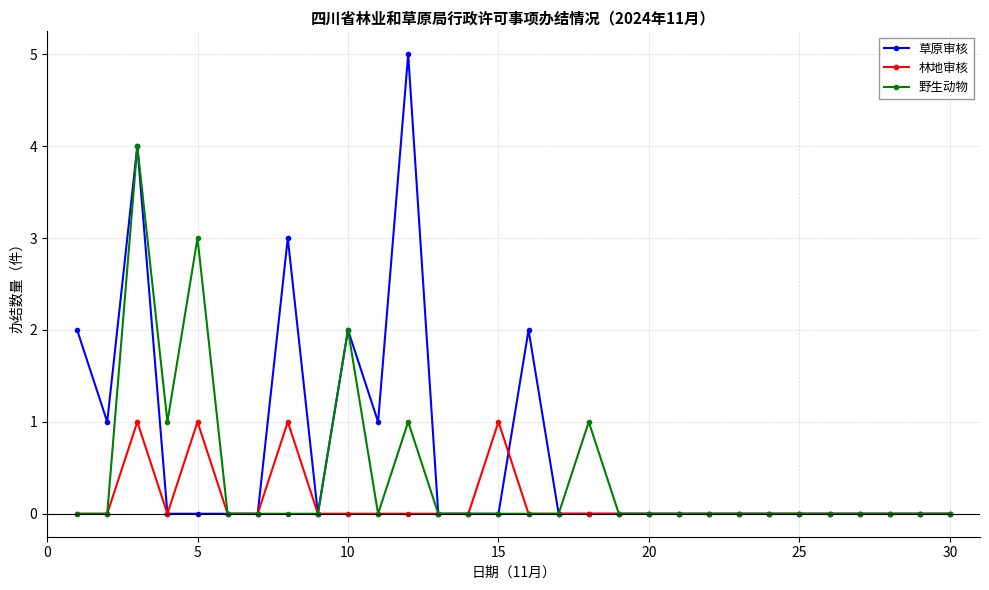

True or false: 林地审核 has more than 1 points higher than both neighbors.

True